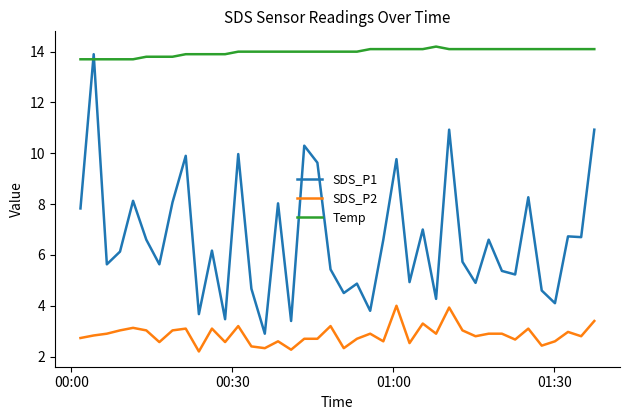

True or false: SDS_P2 and Temp intersect in this chart.

False